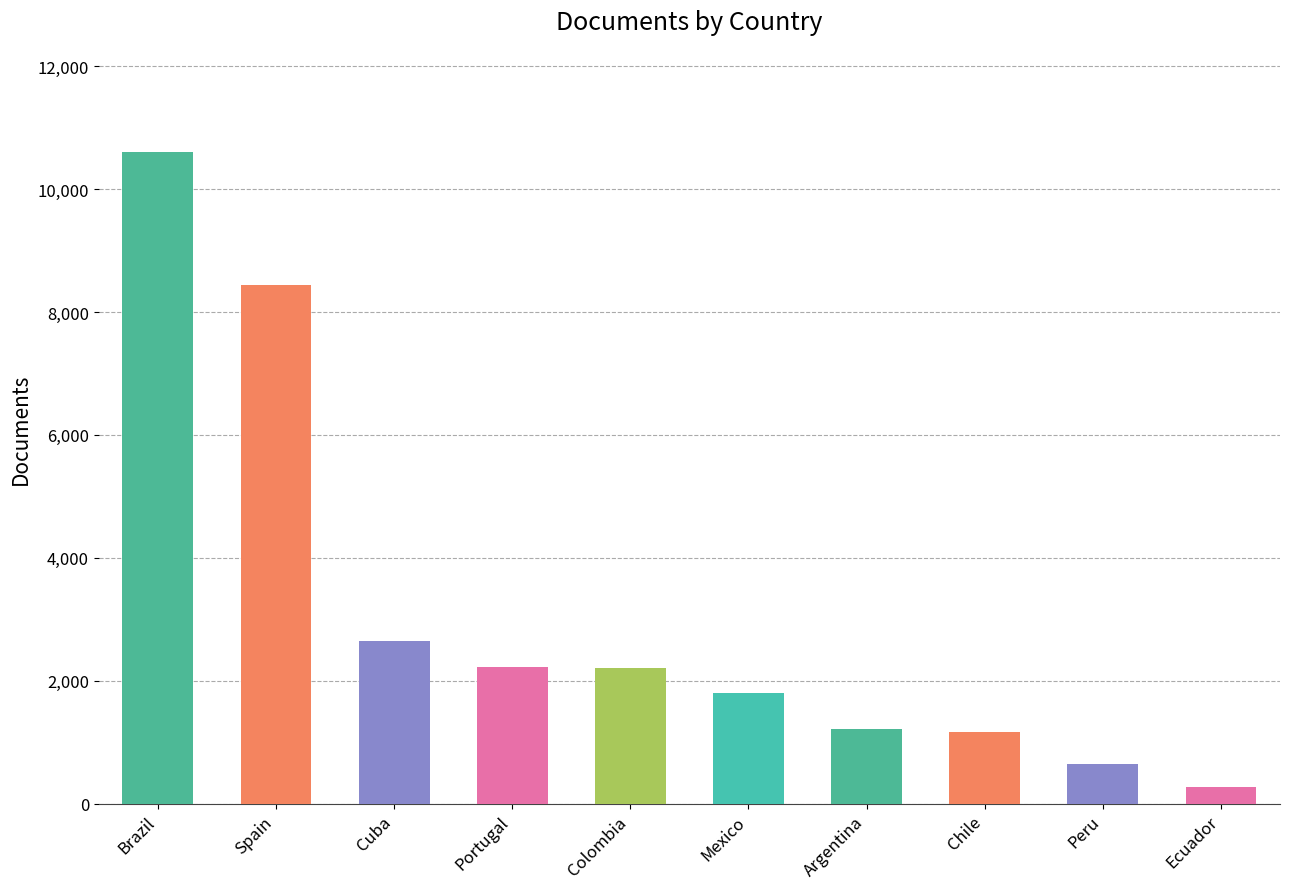

At which label is the value closest to 5305?

Cuba